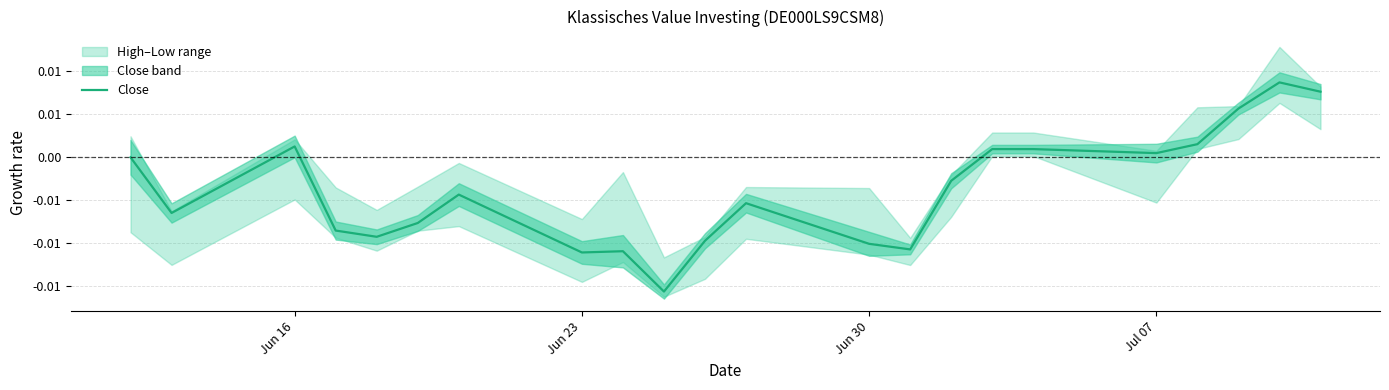

Does the chart display data point markers on the line(s)?

No